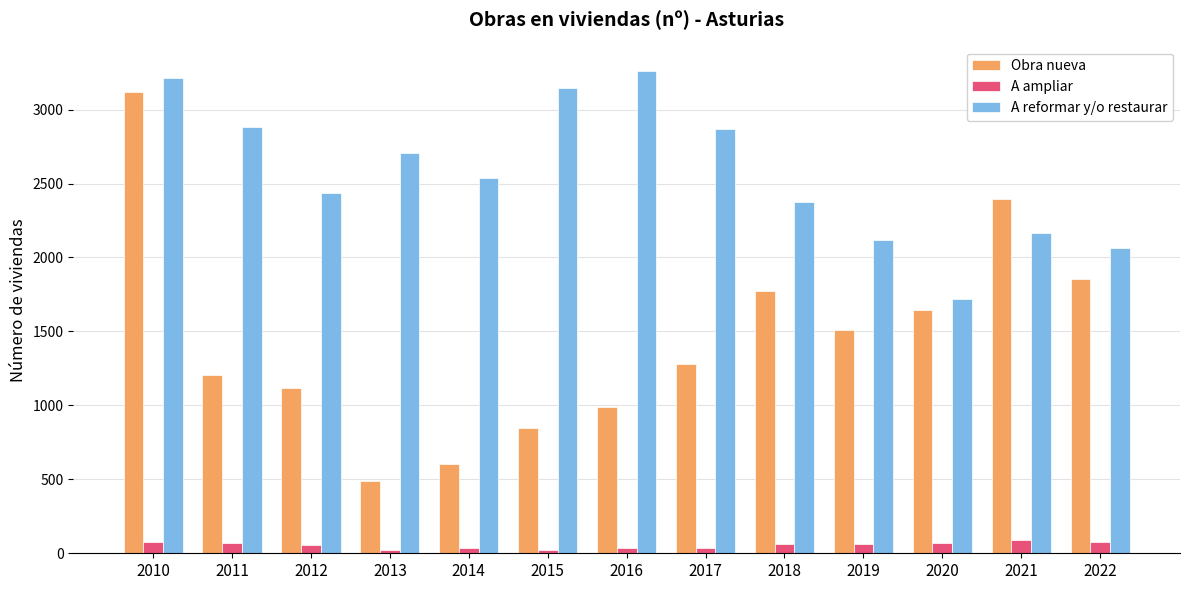

List the series in order of their overall mean, lowest first.

A ampliar, Obra nueva, A reformar y/o restaurar